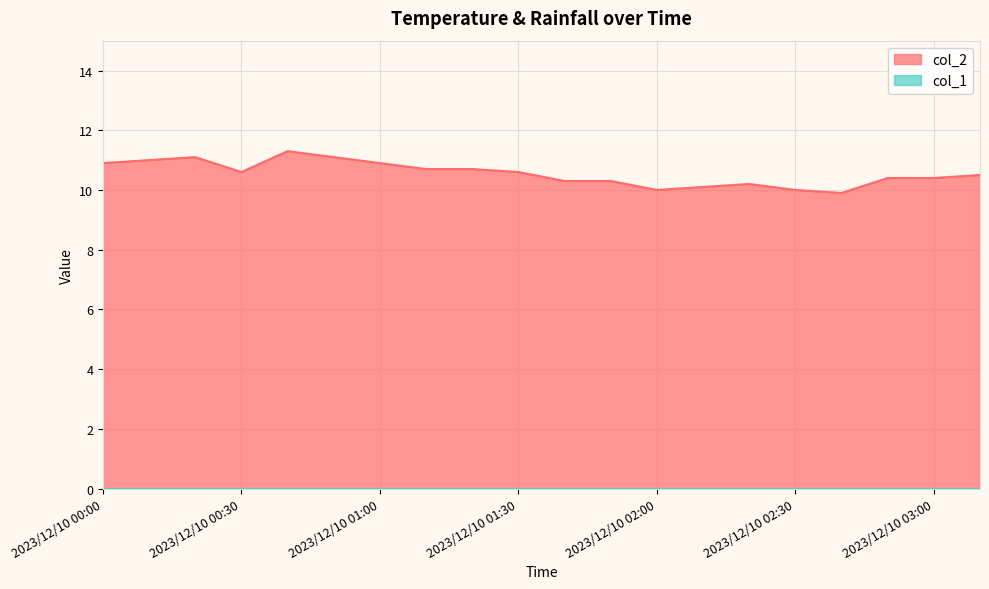

Between 2023/12/10 03:00 and 2023/12/10 01:30, which is larger?

2023/12/10 01:30